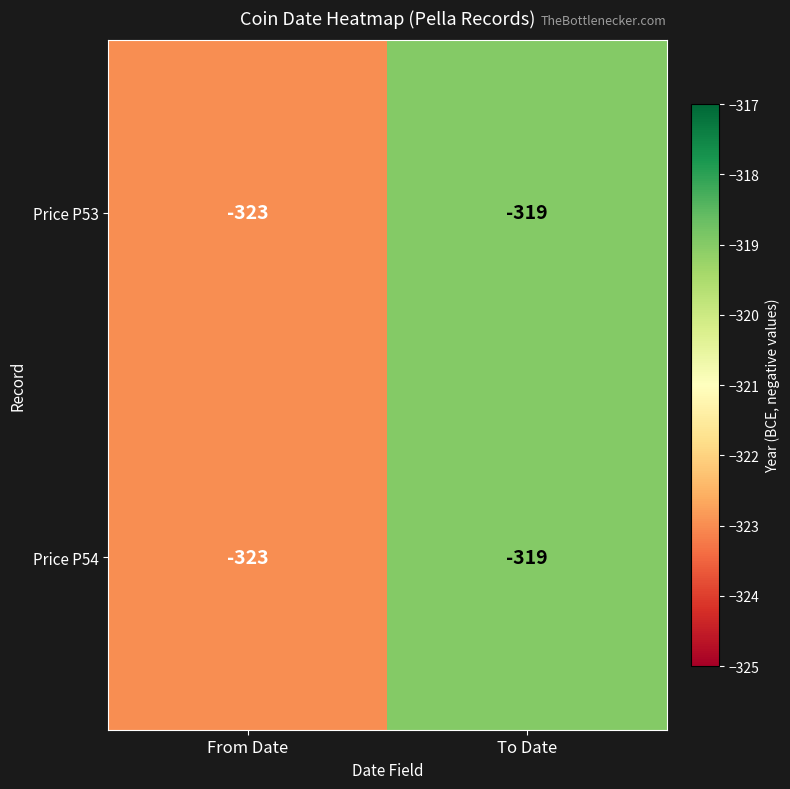

What is the difference between the Price P54 values at From Date and To Date?

4